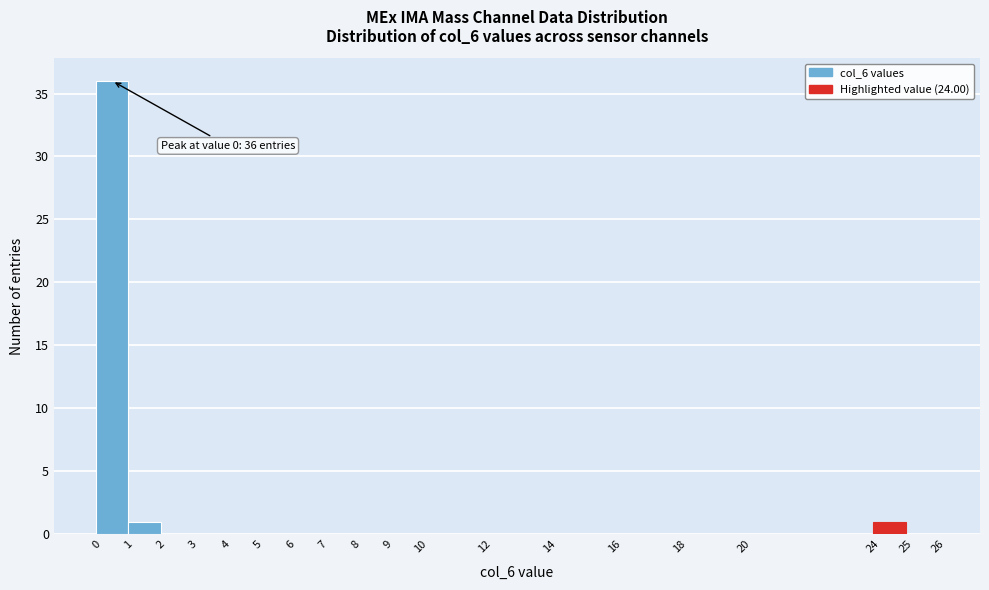

Which range on the x-axis has the tallest bar?

0 to 1